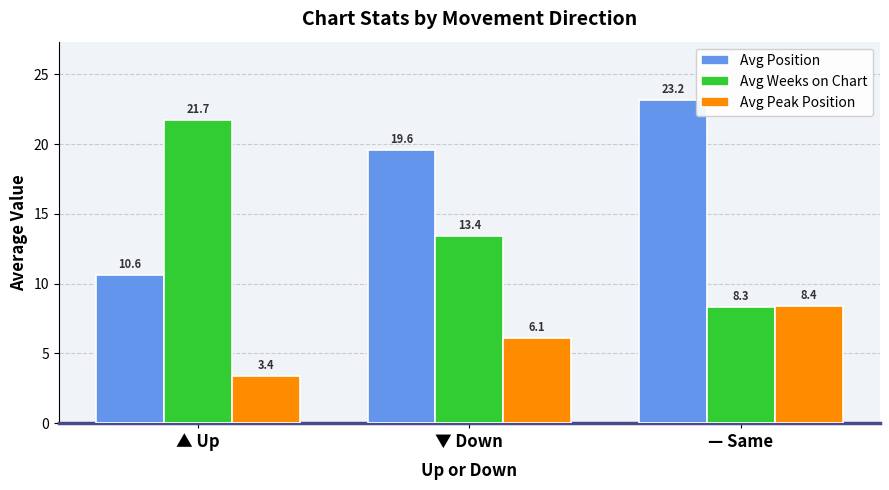

How many values in the Avg Peak Position series exceed 6?

2